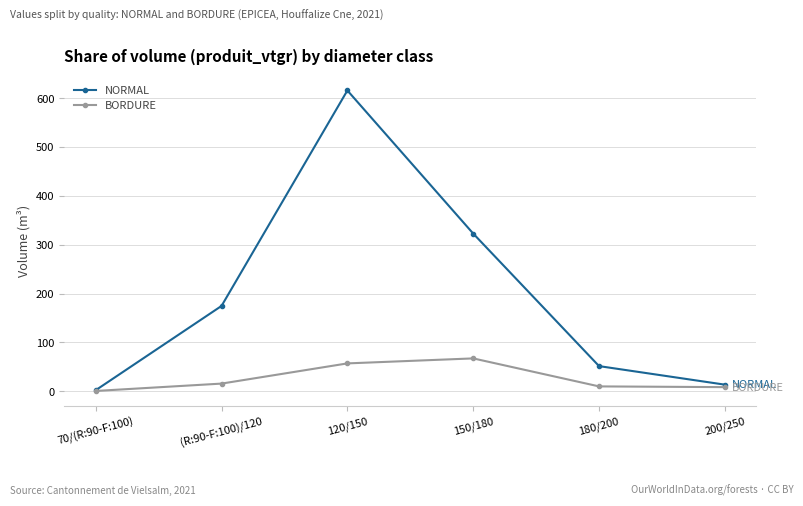

What is the sum of all BORDURE values?

159.4